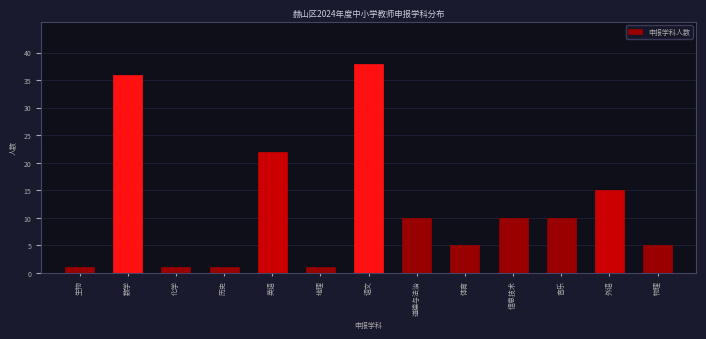

Reading right to left, what are all the values shown in this chart?

物理=5	外语=15	音乐=10	信息技术=10	体育=5	道德与法治=10	语文=38	地理=1	英语=22	历史=1	化学=1	数学=36	生物=1